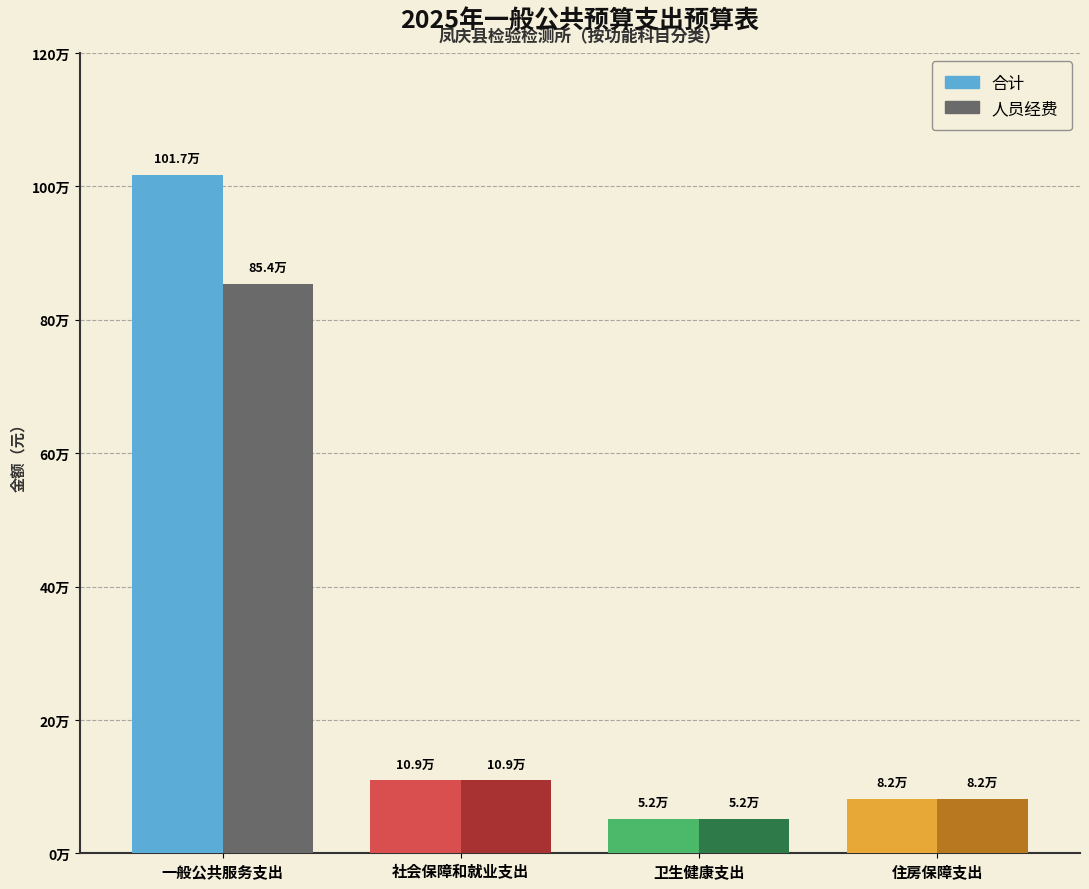

Reading right to left, extract all data points from this chart.

合计: 81923.0	51660.5	109230.7	1016582.8
人员经费: 81923.0	51660.5	109230.7	854144.8